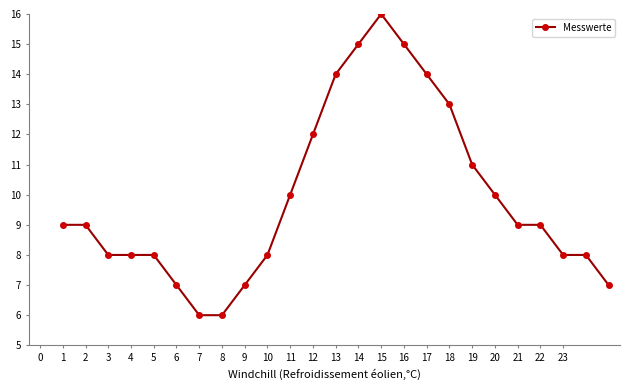

What is the value of the 16th point from the left?

15